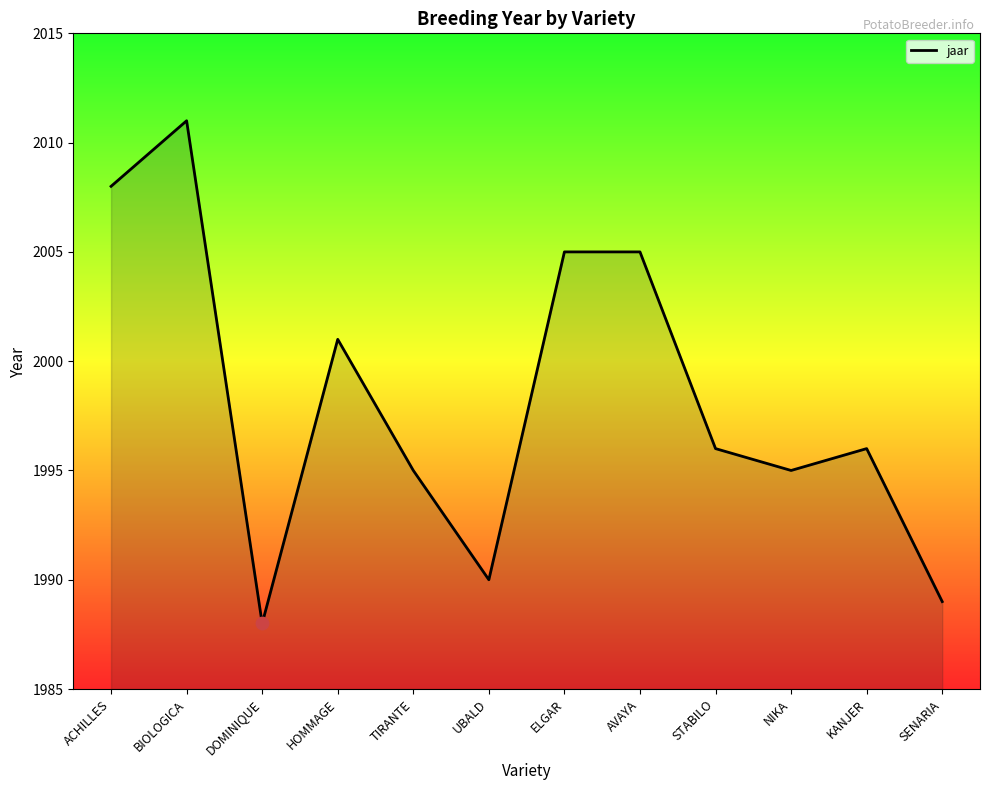

Approximately how many times larger is the value at SENARIA compared to UBALD?

1.0